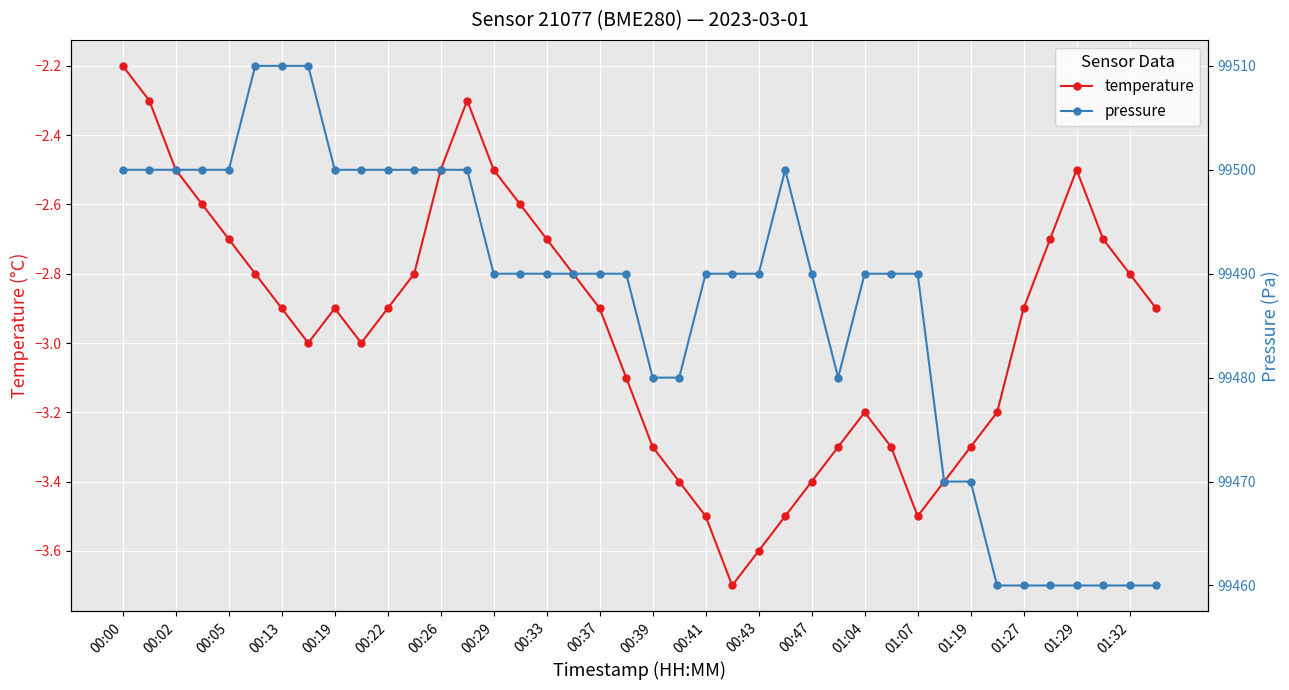

What is the lowest value of the temperature series?

-3.7